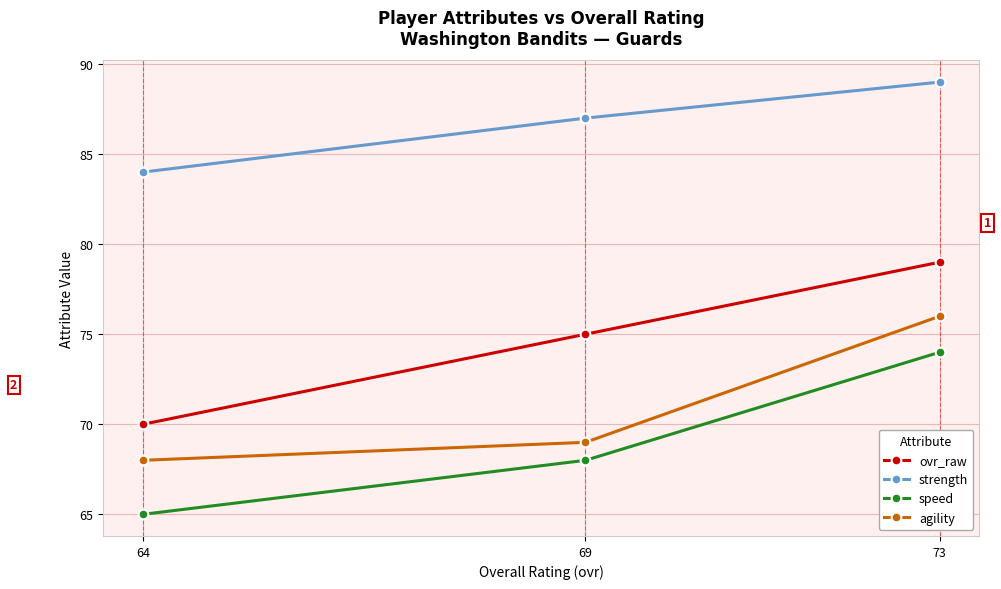

Reading left to right, what are all the values shown in this chart?

ovr_raw: 64=70	69=75	73=79
strength: 64=84	69=87	73=89
speed: 64=65	69=68	73=74
agility: 64=68	69=69	73=76